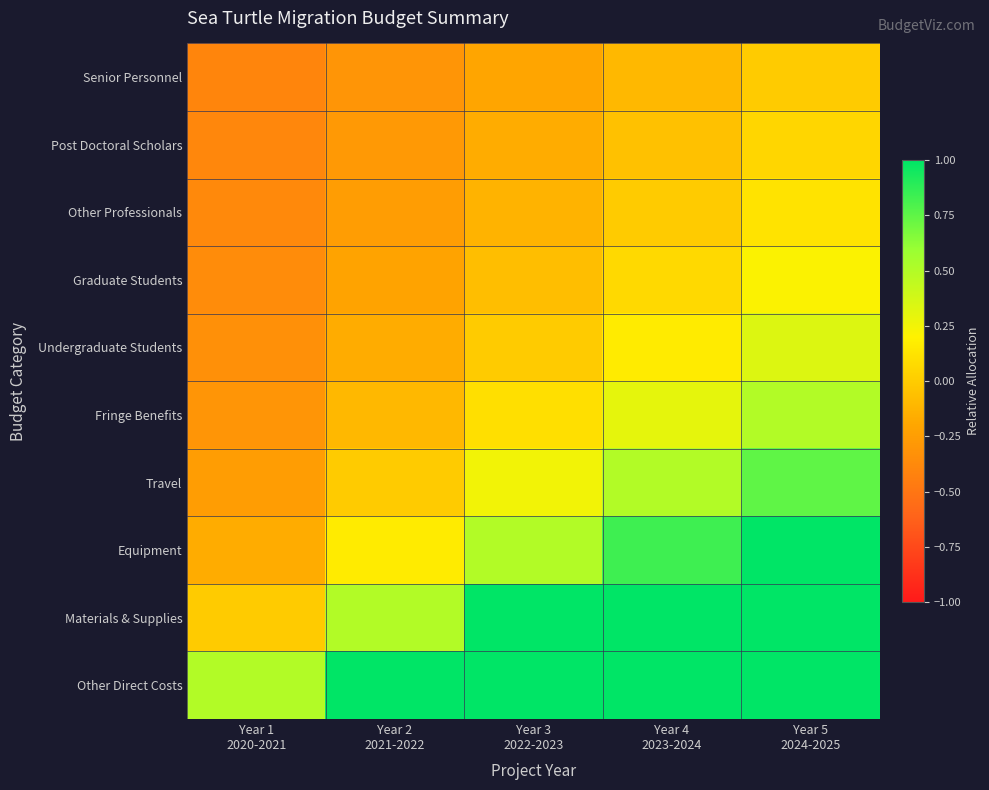

At which category does the chart reach its peak across all series?

Year 5
2024-2025